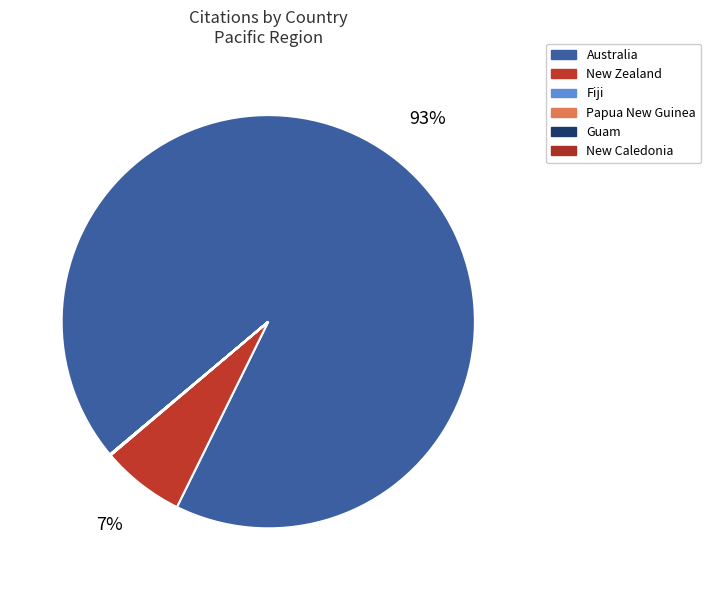

Which category has the biggest portion of the pie?

Australia